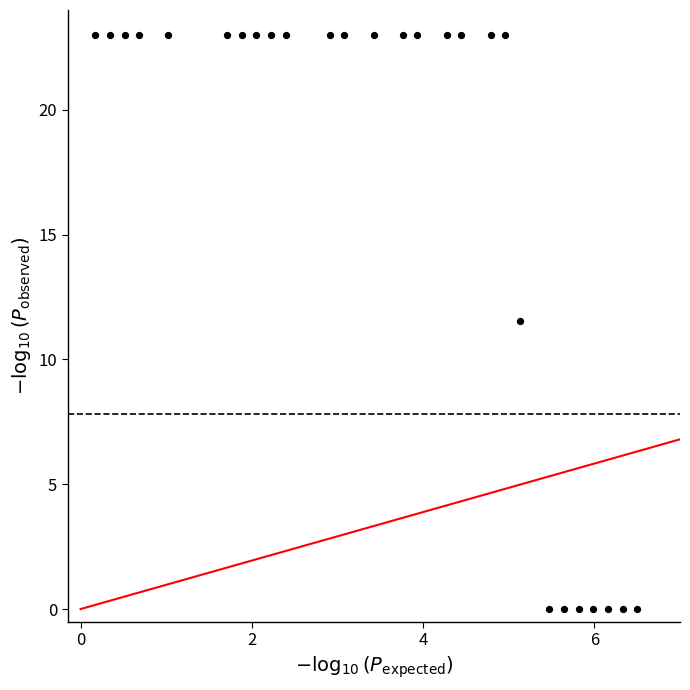

What Y value in the scatter plot is closest to 11?

11.5